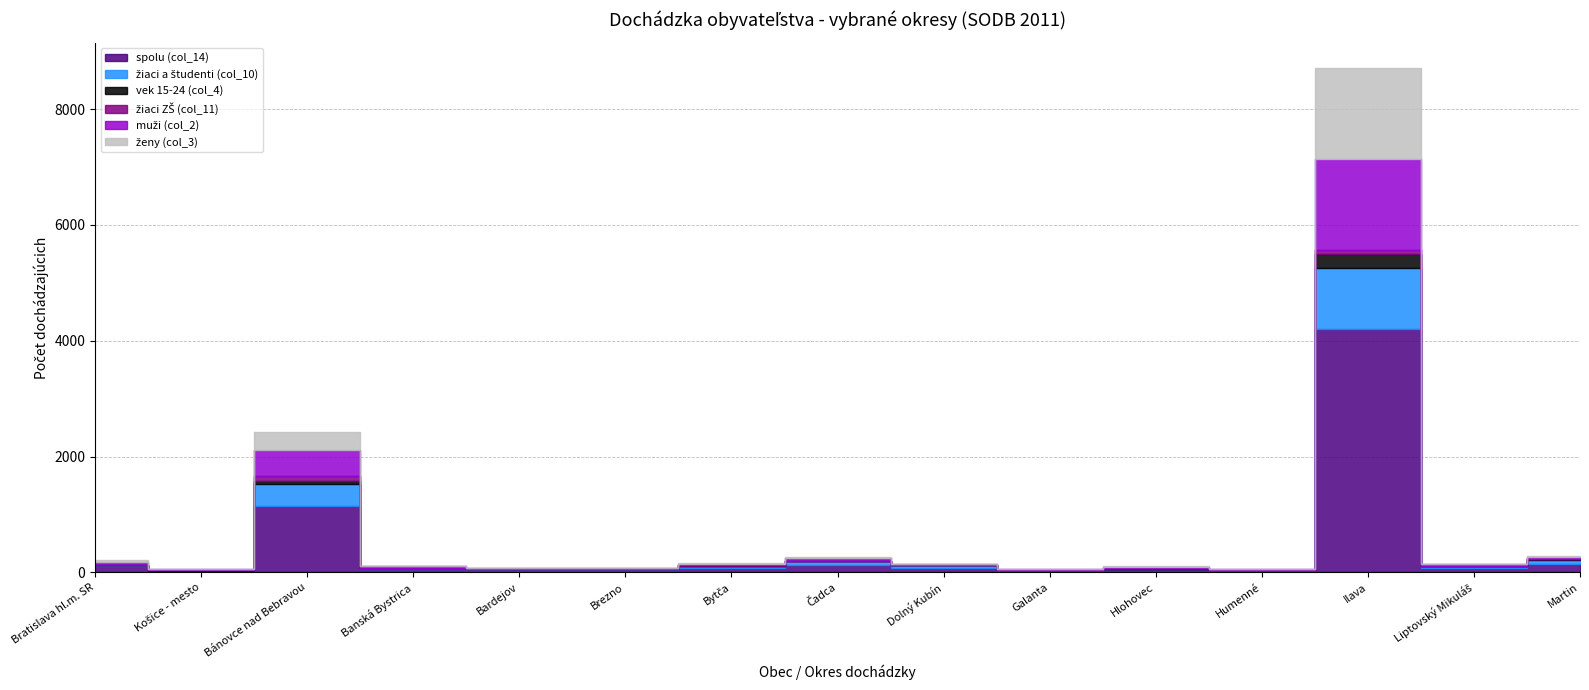

Between Bánovce nad Bebravou and Humenné, which series saw the biggest shift?

spolu (col_14)